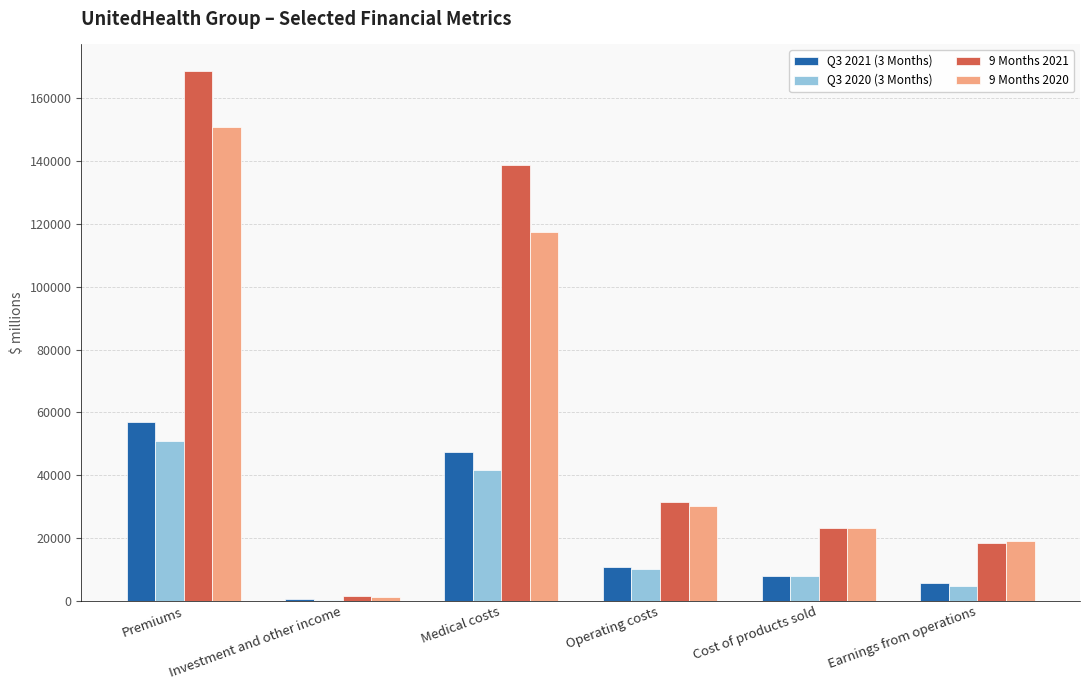

Reading left to right, transcribe all the data shown in this chart.

Q3 2021 (3 Months): 56967	503	47302	10725	7802	5712
Q3 2020 (3 Months): 50863	351	41636	10174	7935	4651
9 Months 2021: 168686	1511	138752	31307	23034	18429
9 Months 2020: 150897	1057	117314	30190	23123	18888